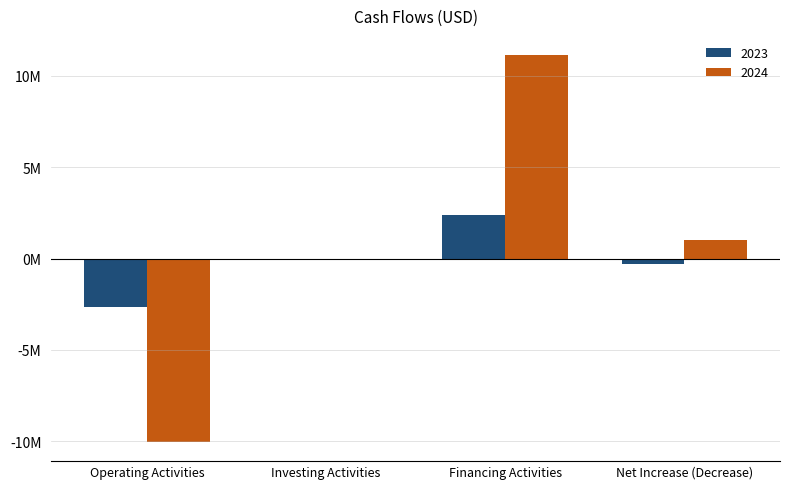

What is the label of the 2nd bar from the right?

Financing Activities